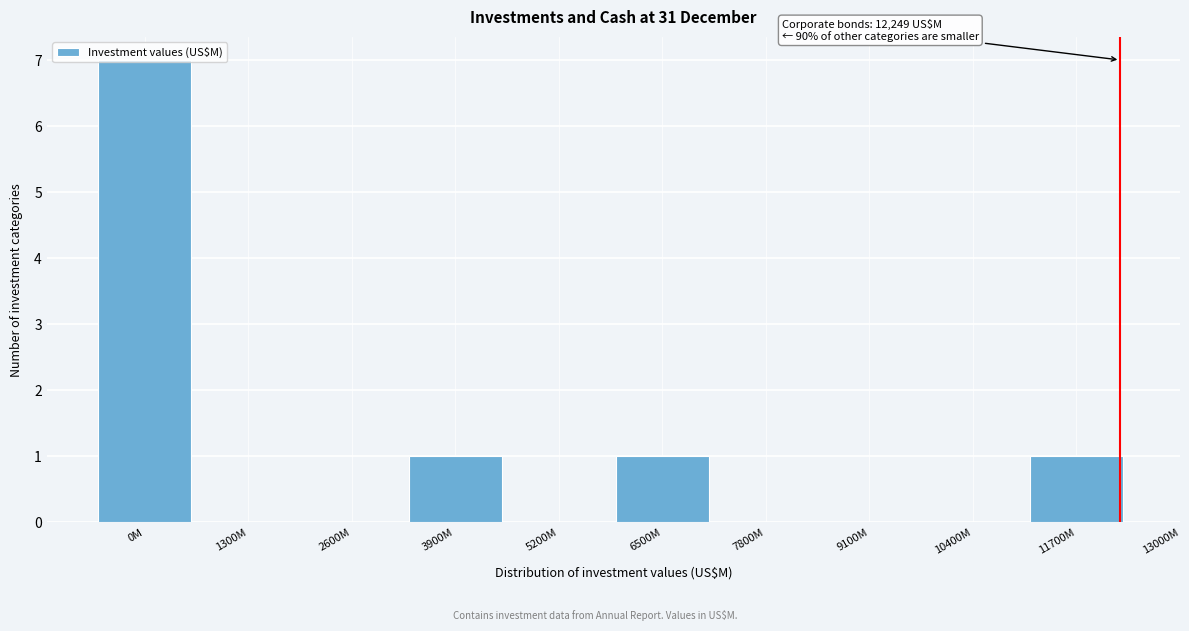

Between 10400M and 11700M, which is larger?

11700M